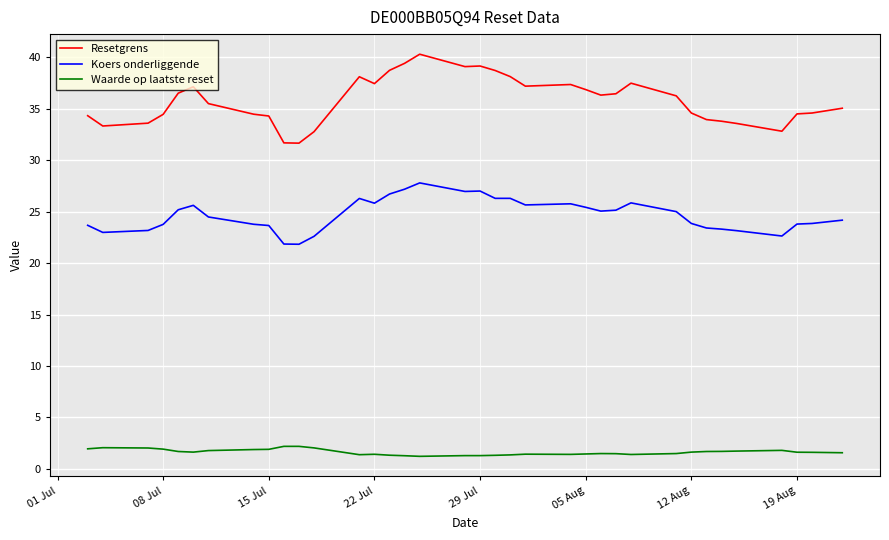

Which series has the largest total across all categories?

Resetgrens